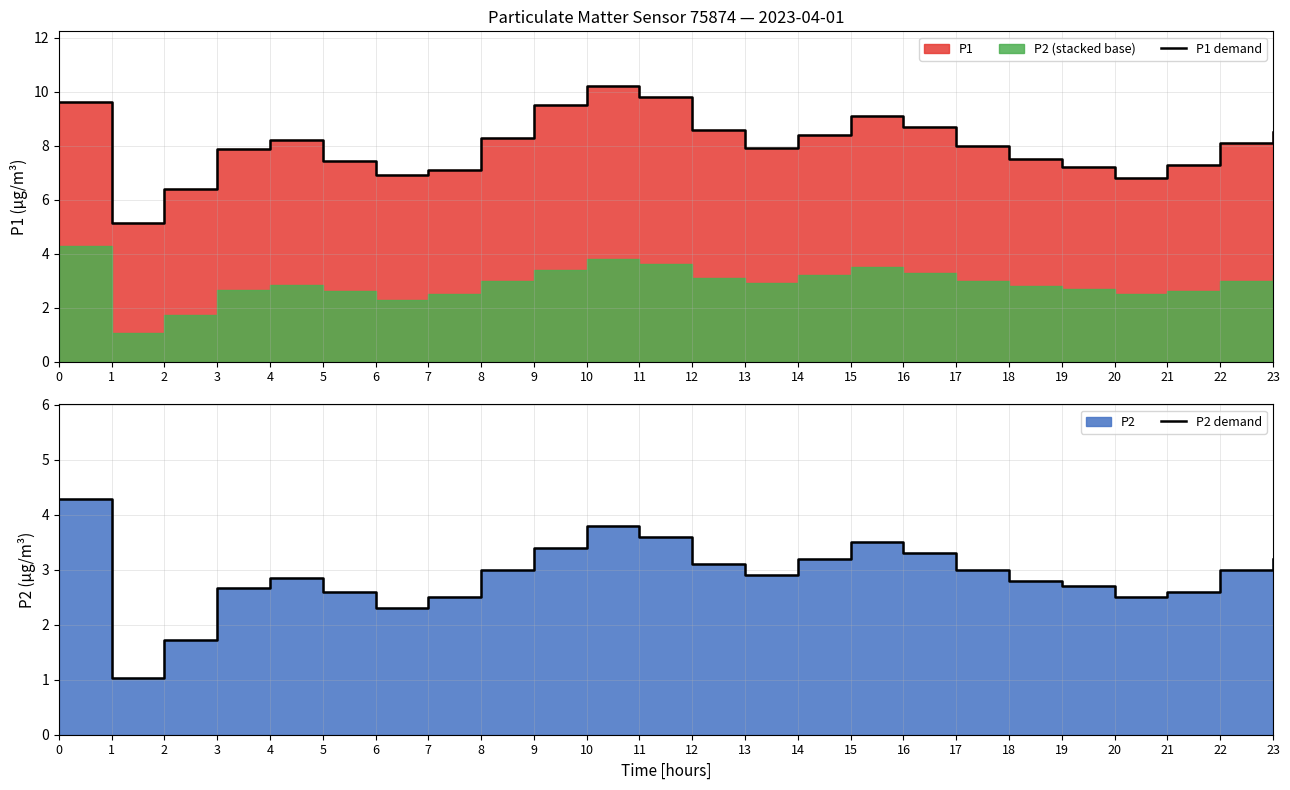

How many lines are shown in the chart?

2